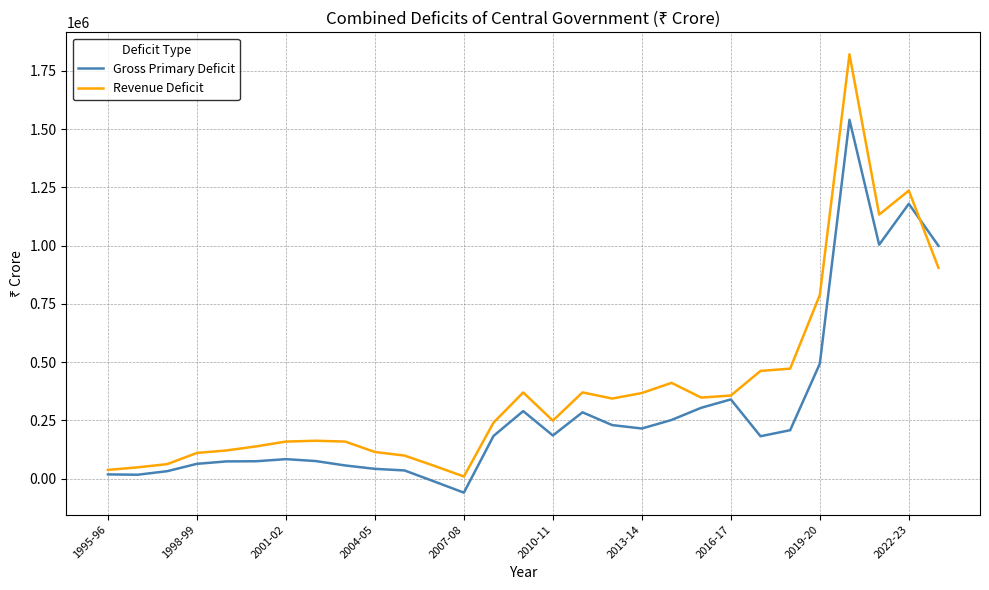

Which series has the largest range (max minus min)?

Revenue Deficit